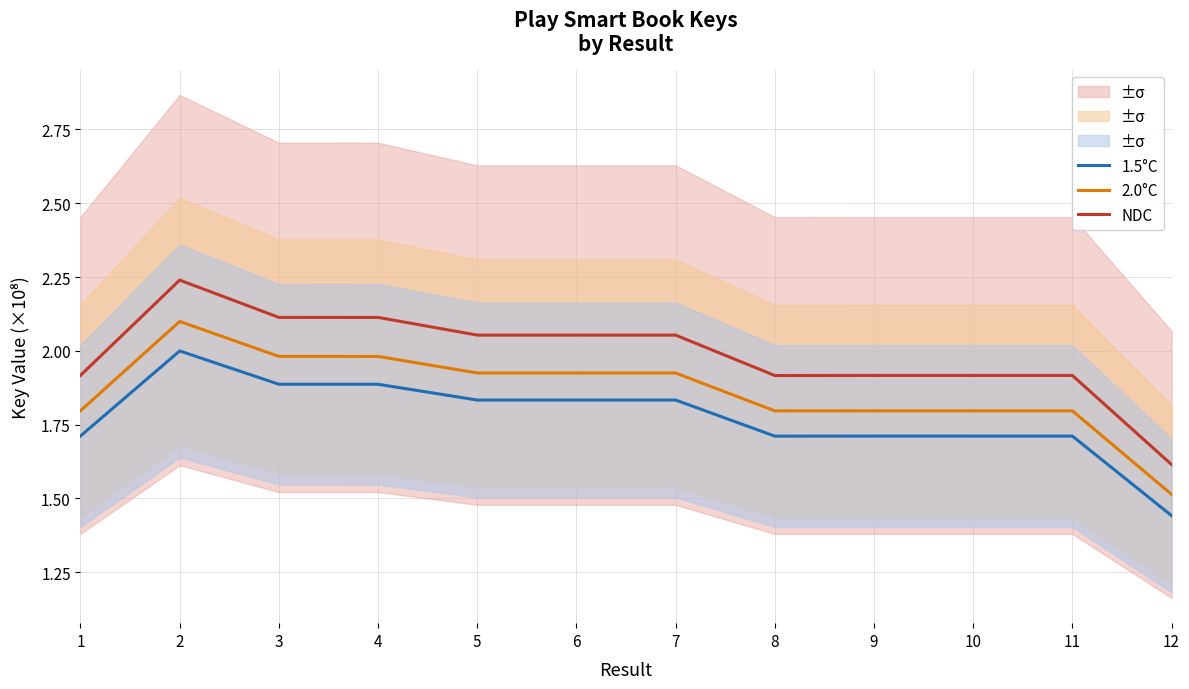

At which category does NDC reach its first local valley?

6